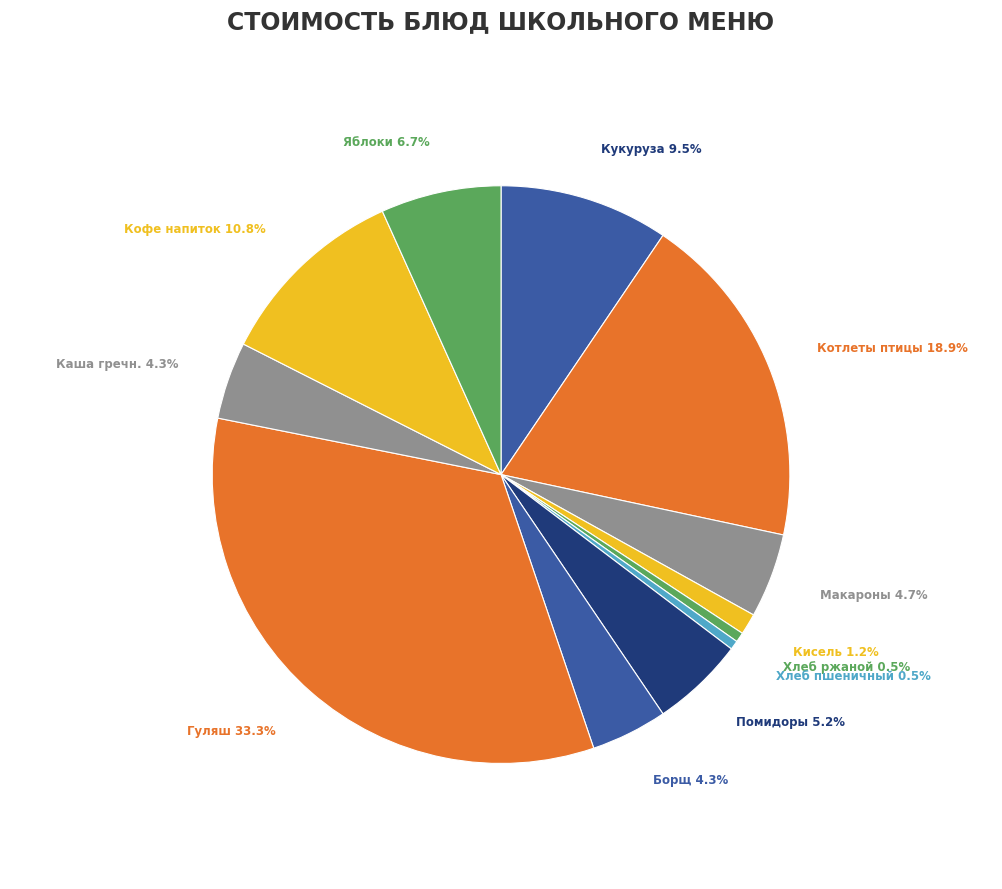

How many slices are in this pie chart?

12